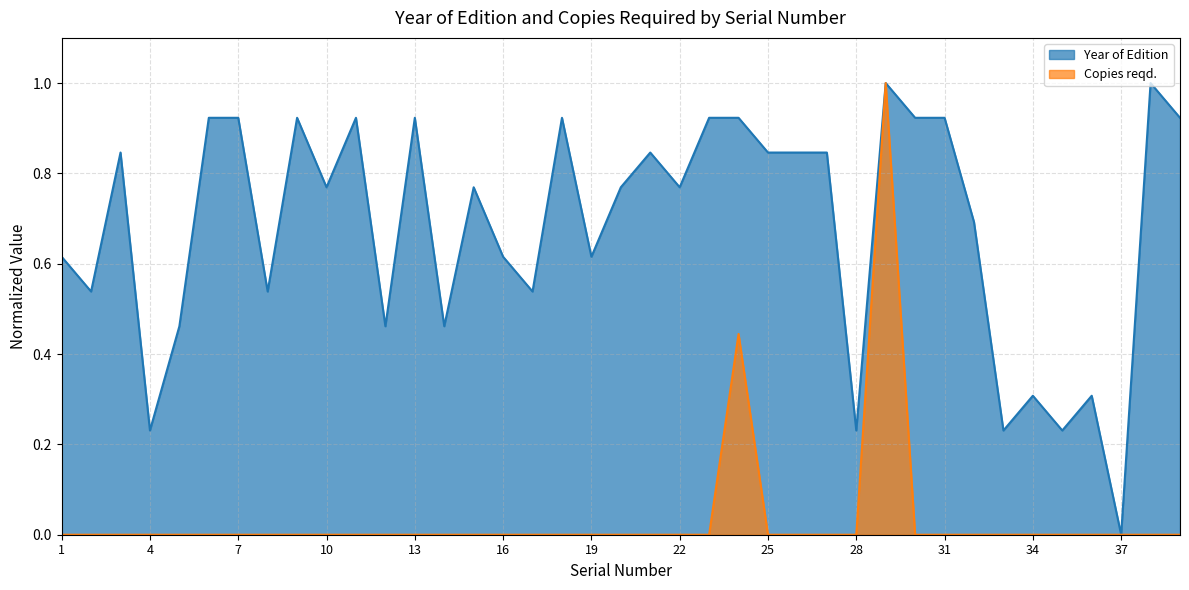

True or false: Year of Edition and Copies reqd. intersect in this chart.

False